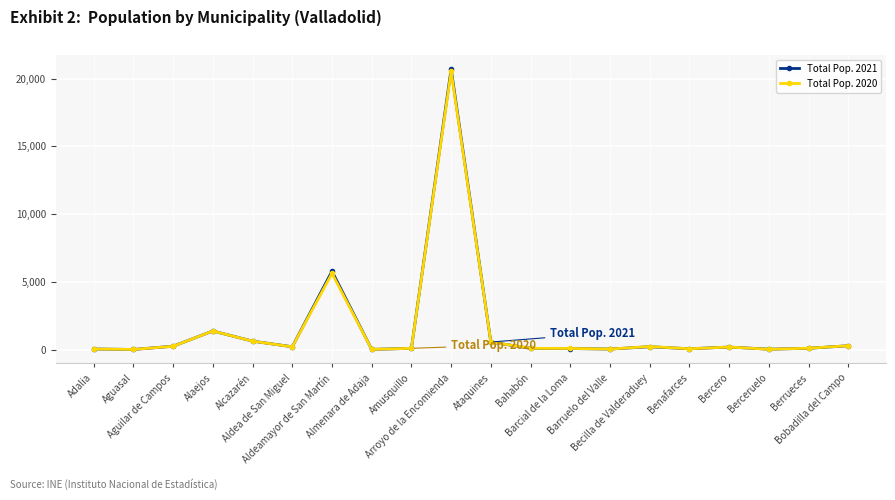

Which series has the largest range (max minus min)?

Total Pop. 2021